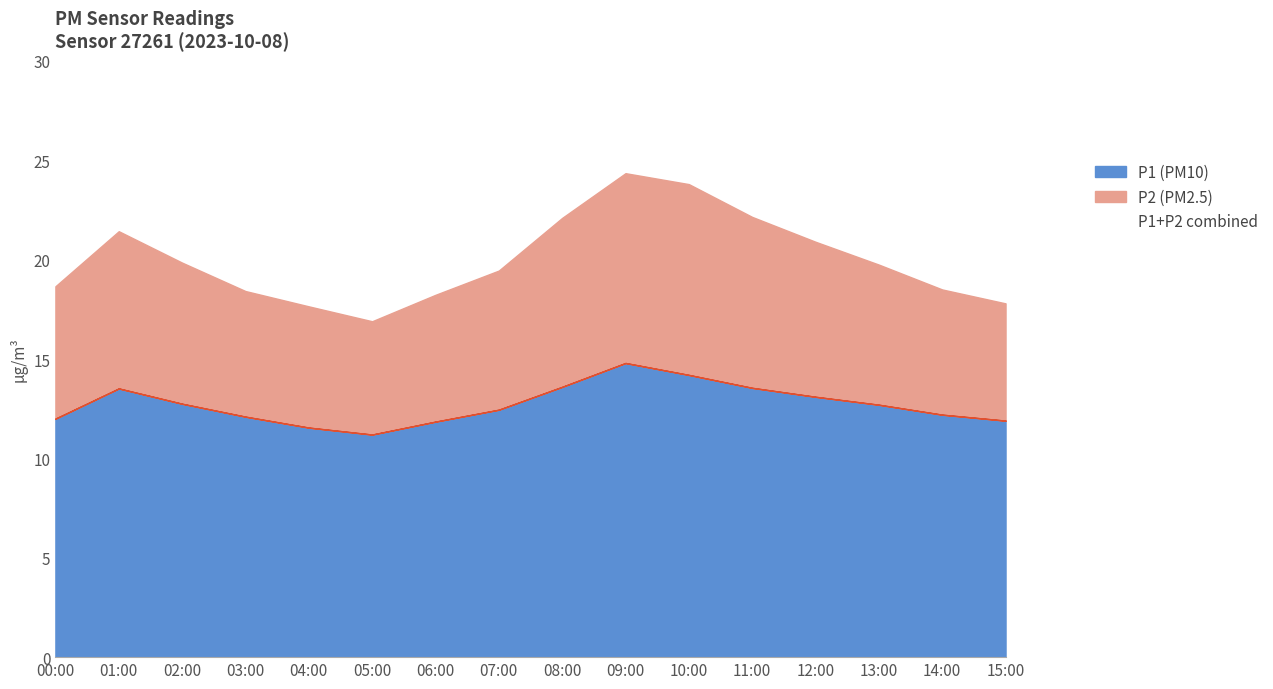

Is the value of P2 at 05:00 greater than the value of P1 at 13:00?

No